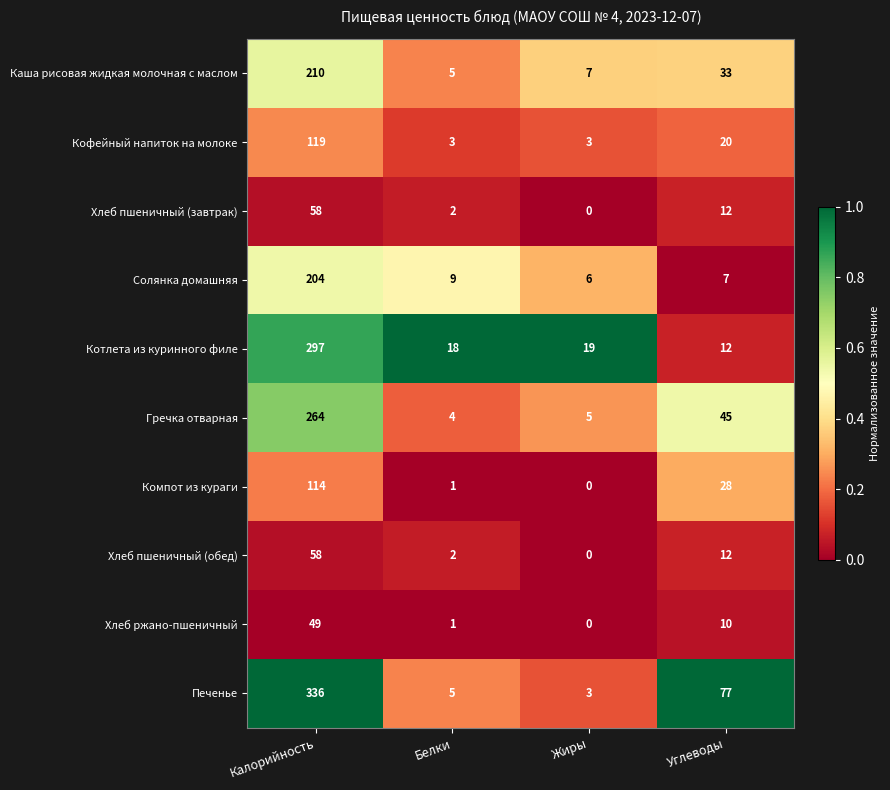

Which series has the largest range (max minus min)?

Печенье